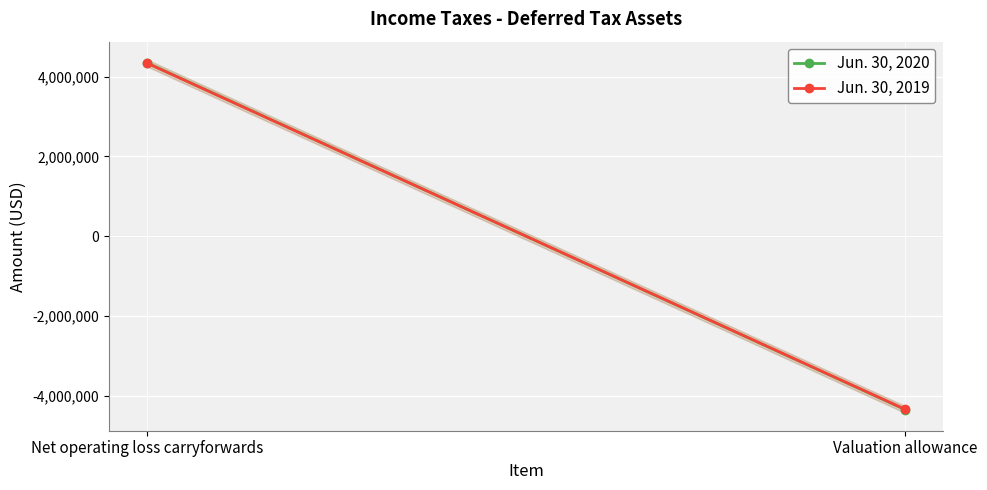

At which label does Jun. 30, 2019 reach its minimum?

Valuation allowance